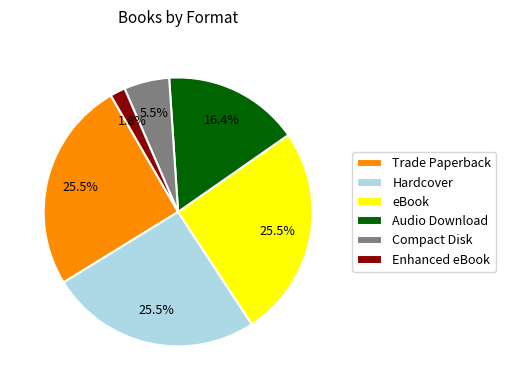

Does any single category account for the majority?

No